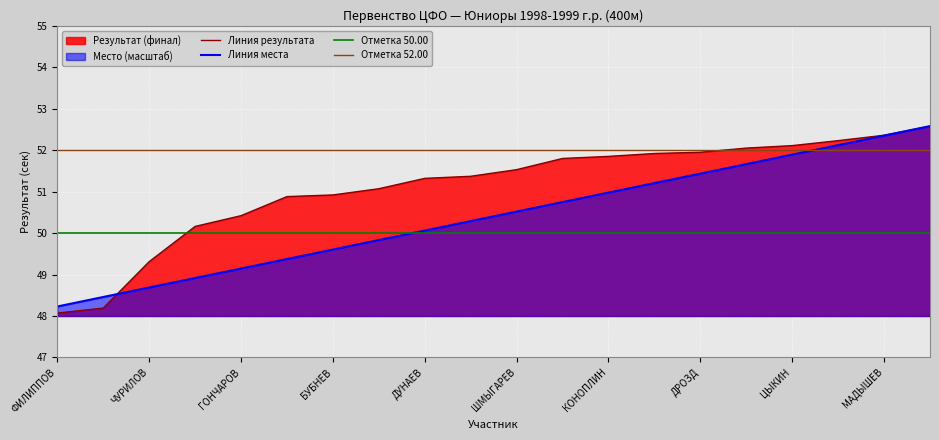

List the series in order of their peak value, highest first.

Результат (финал), Место